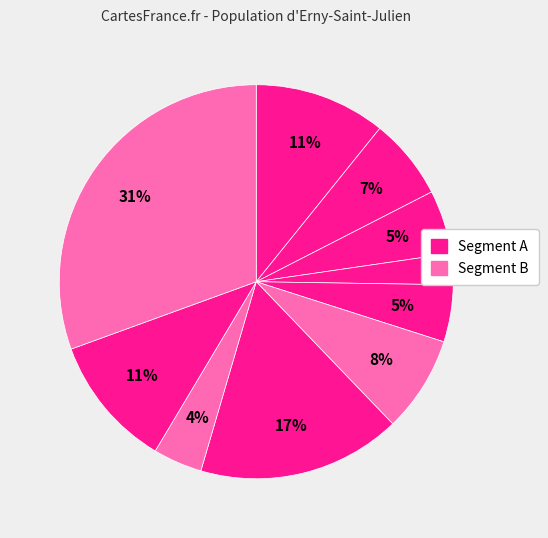

How many slices are in this pie chart?

10